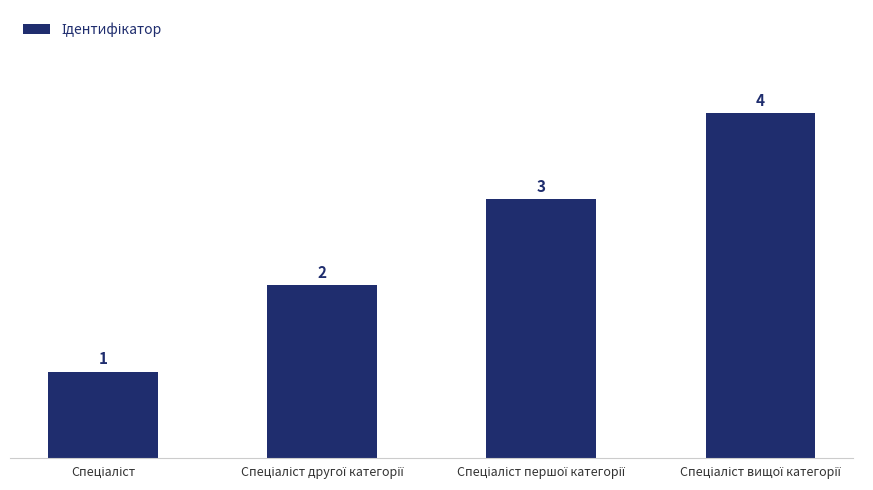

What is the maximum value shown in the chart?

4